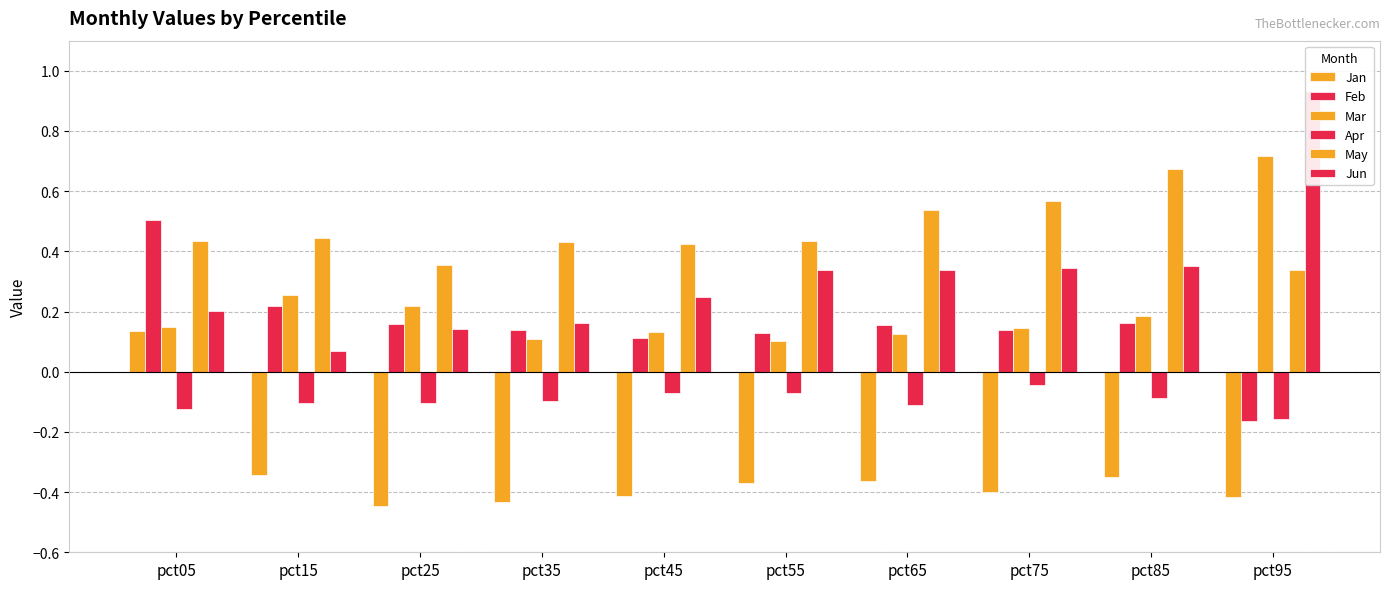

What is the average value of the May series?

0.5